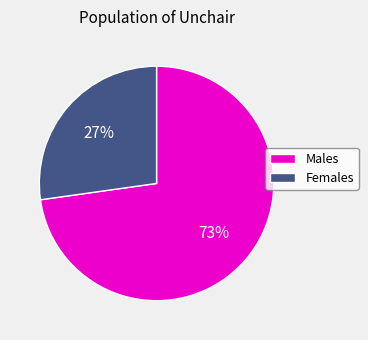

Is the sum of Males and Females greater than half?

Yes